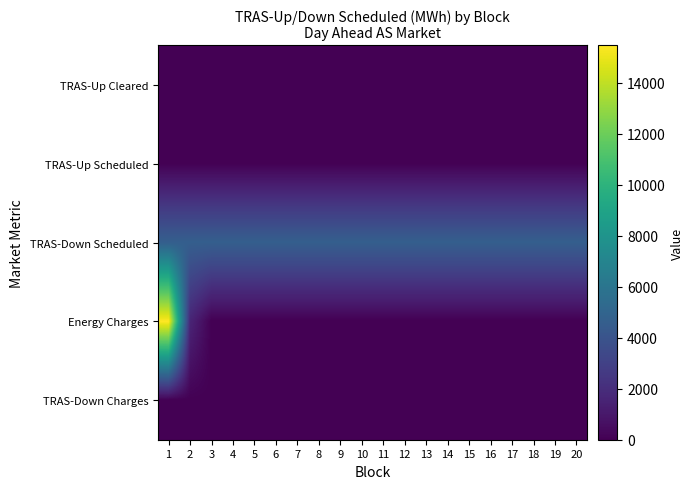

Which series has the largest range (max minus min)?

Energy Charges